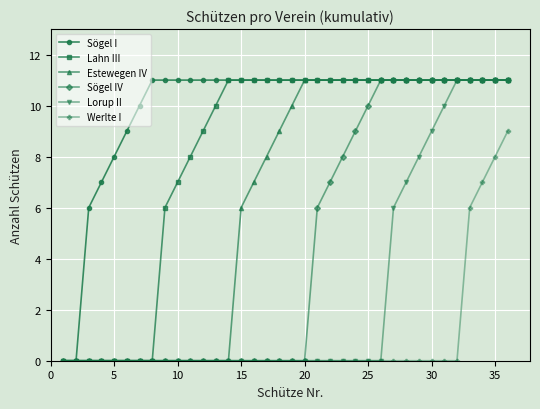

Which series has the largest total across all categories?

Sögel I